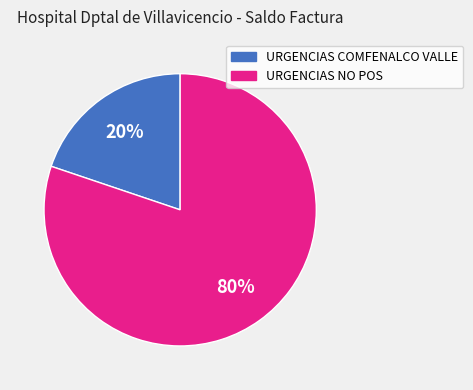

To the nearest percent, what is the average slice percentage?

50%